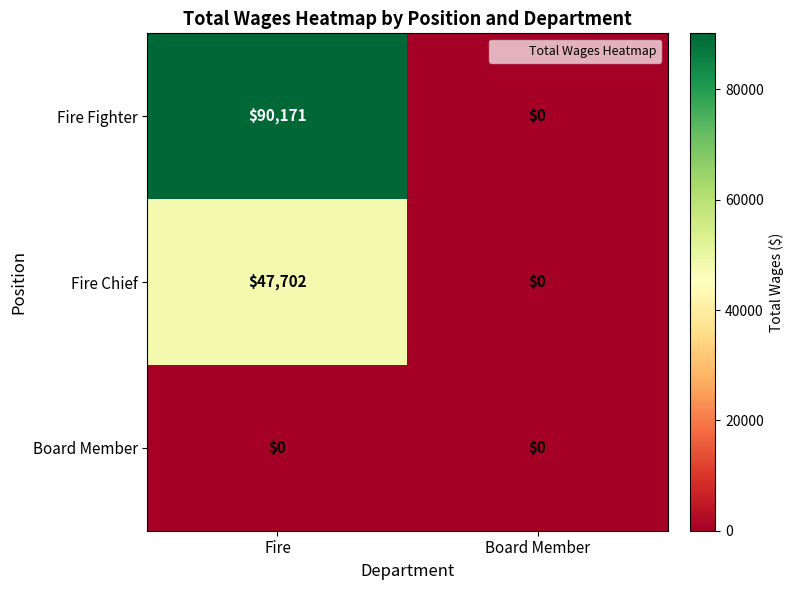

What is the spread (max minus min) of values at Fire?

90171